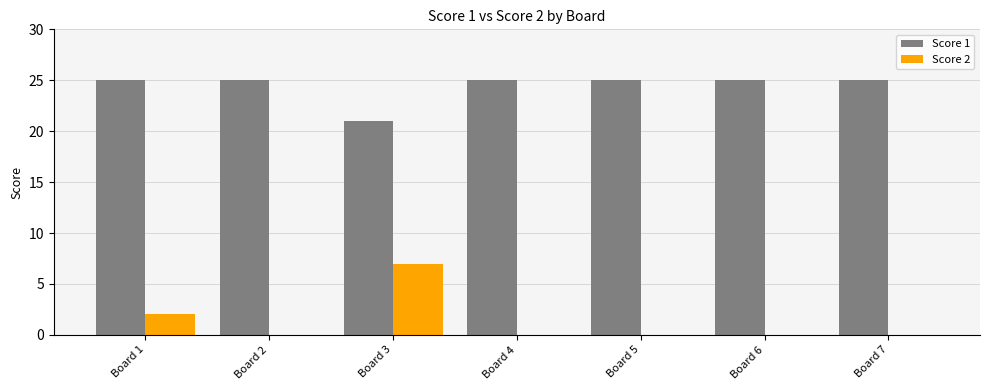

What is the greatest value displayed?

25